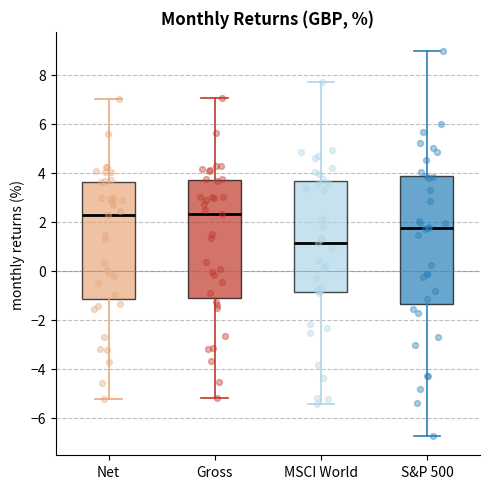

Comparing the boxes themselves (not the whiskers), which one is the tallest?

S&P 500